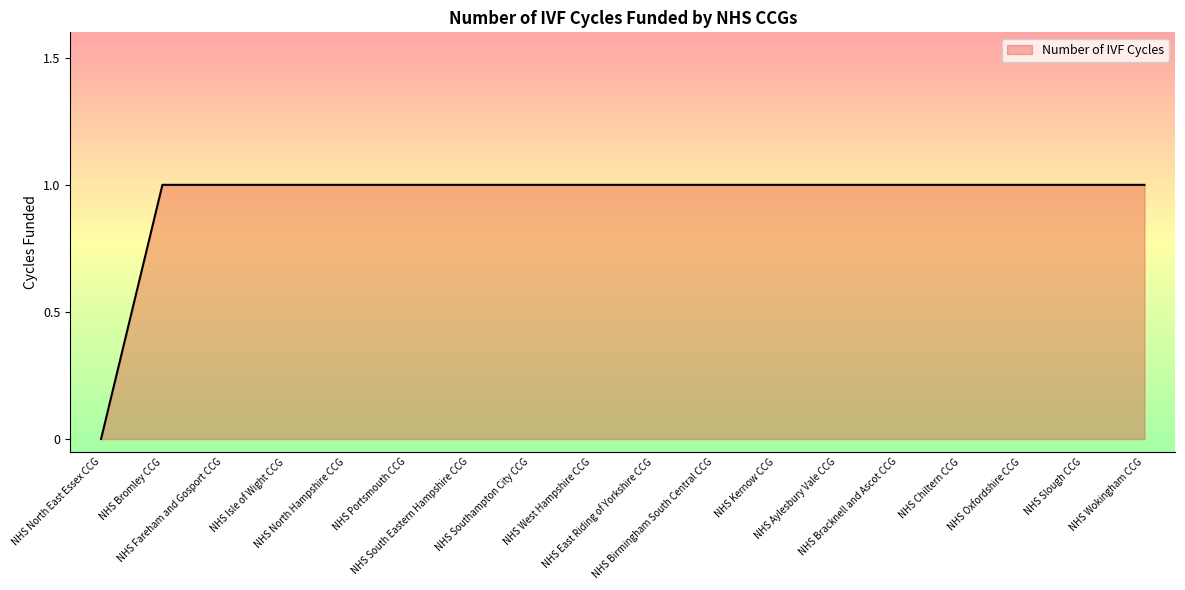

Reading left to right, what are all the values shown in this chart?

NHS North East Essex CCG=0	NHS Bromley CCG=1	NHS Fareham and Gosport CCG=1	NHS Isle of Wight CCG=1	NHS North Hampshire CCG=1	NHS Portsmouth CCG=1	NHS South Eastern Hampshire CCG=1	NHS Southampton City CCG=1	NHS West Hampshire CCG=1	NHS East Riding of Yorkshire CCG=1	NHS Birmingham South Central CCG=1	NHS Kernow CCG=1	NHS Aylesbury Vale CCG=1	NHS Bracknell and Ascot CCG=1	NHS Chiltern CCG=1	NHS Oxfordshire CCG=1	NHS Slough CCG=1	NHS Wokingham CCG=1